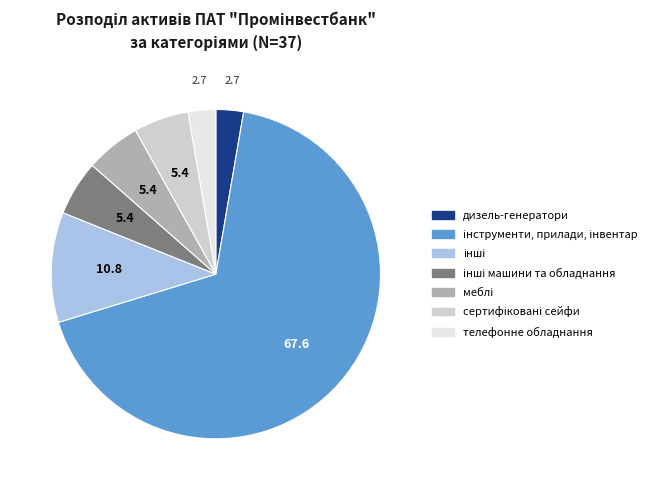

The дизель-генератори slice represents 3% of the pie. True or false?

True